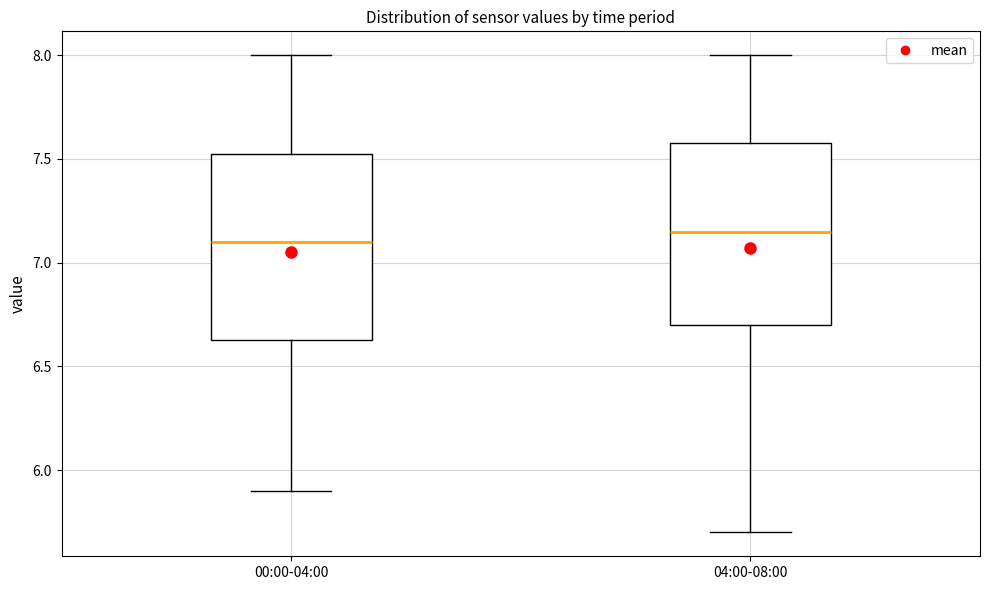

Where does the median line of the box for 00:00-04:00 sit on the y-axis? The values are not printed on the chart, so give them approximately, as read against the axis.

7.10